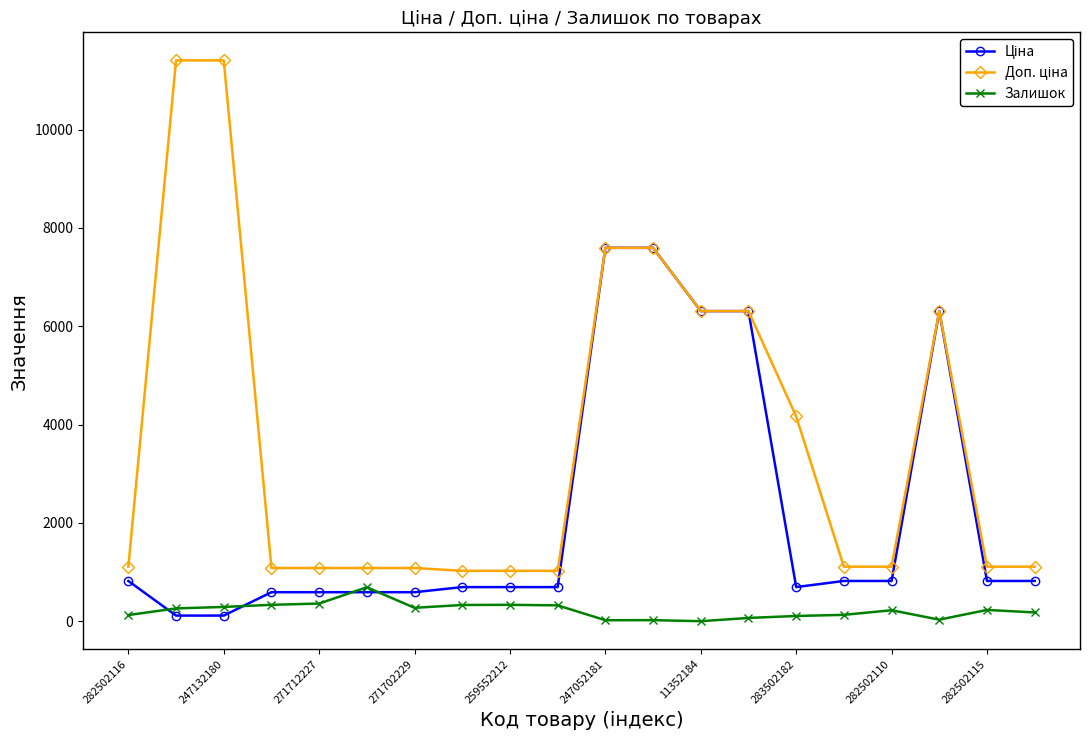

Is this an area chart (filled region under the line)?

No